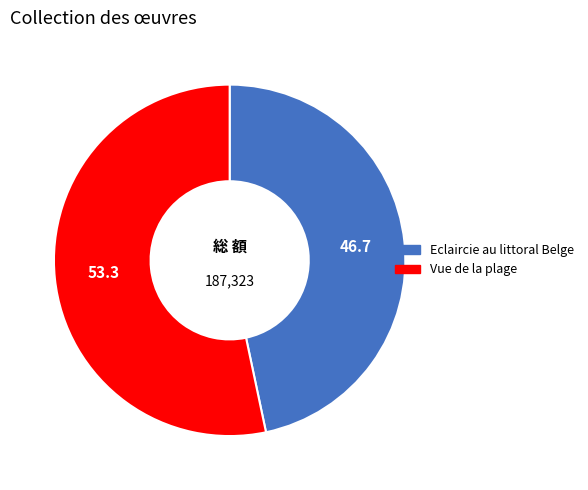

The Vue de la plage slice represents 59% of the pie. True or false?

False